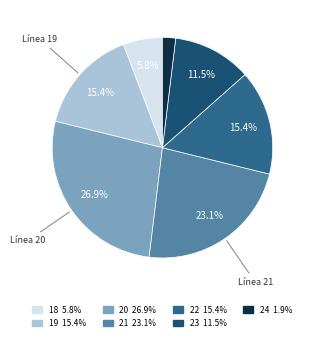

To the nearest percent, what is the combined percentage of 18 and 20?

33%